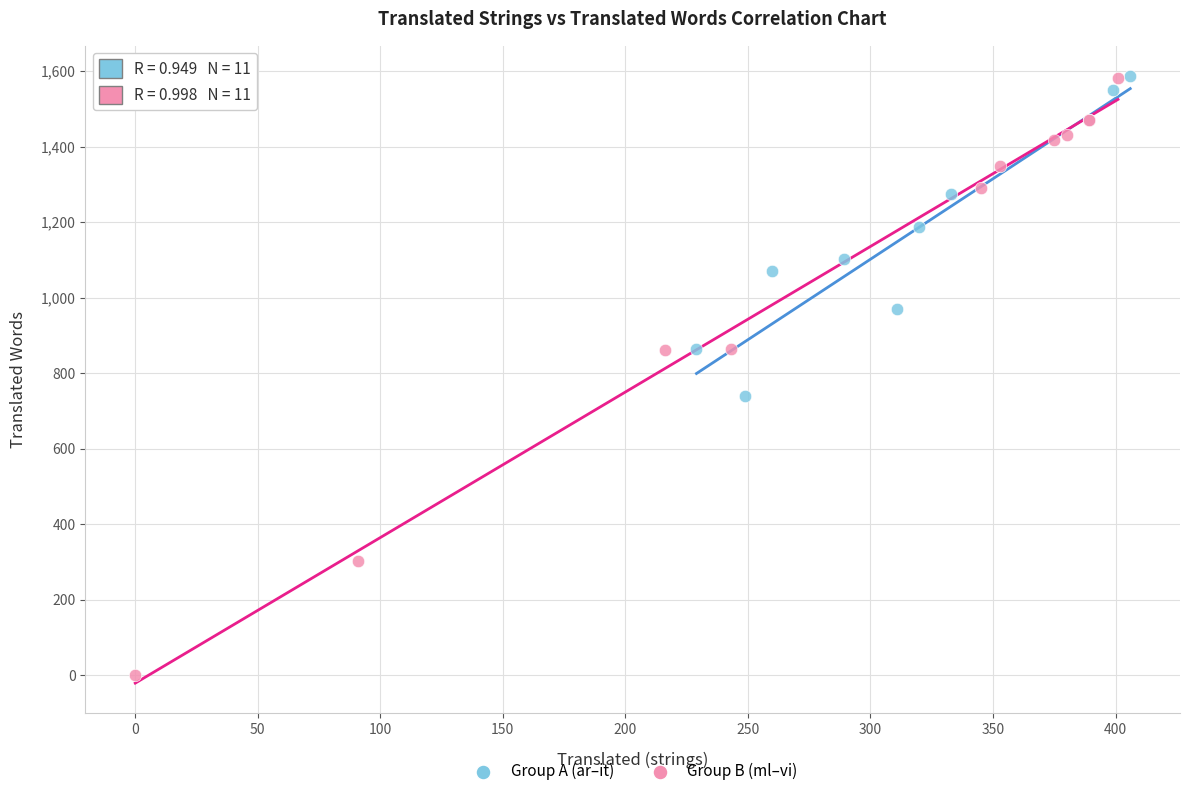

Which series contains the lowest Y value?

Group B (ml–vi)